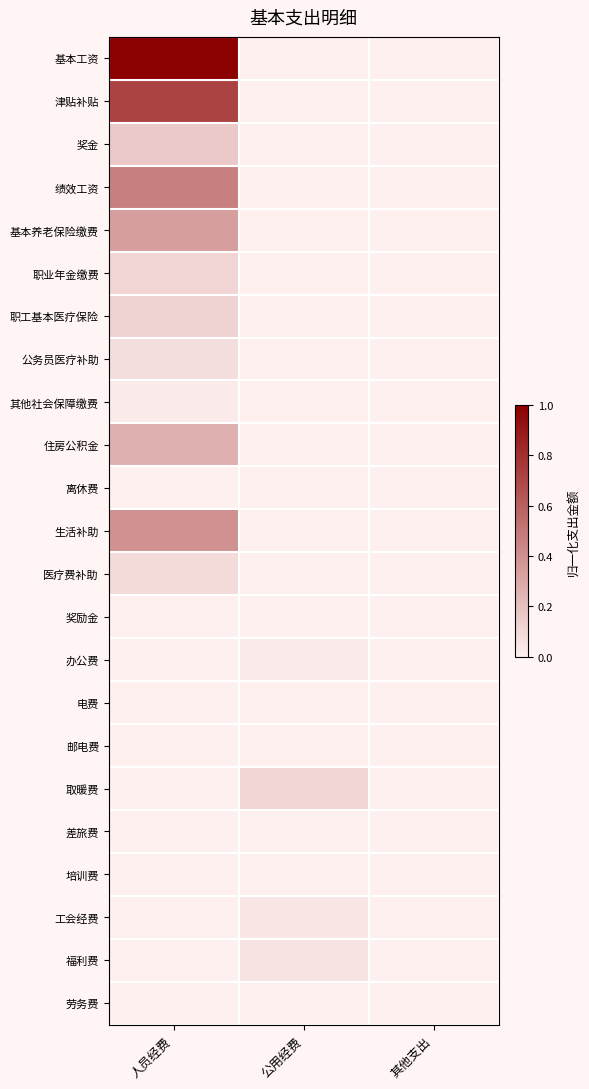

How many series are shown in this chart?

23